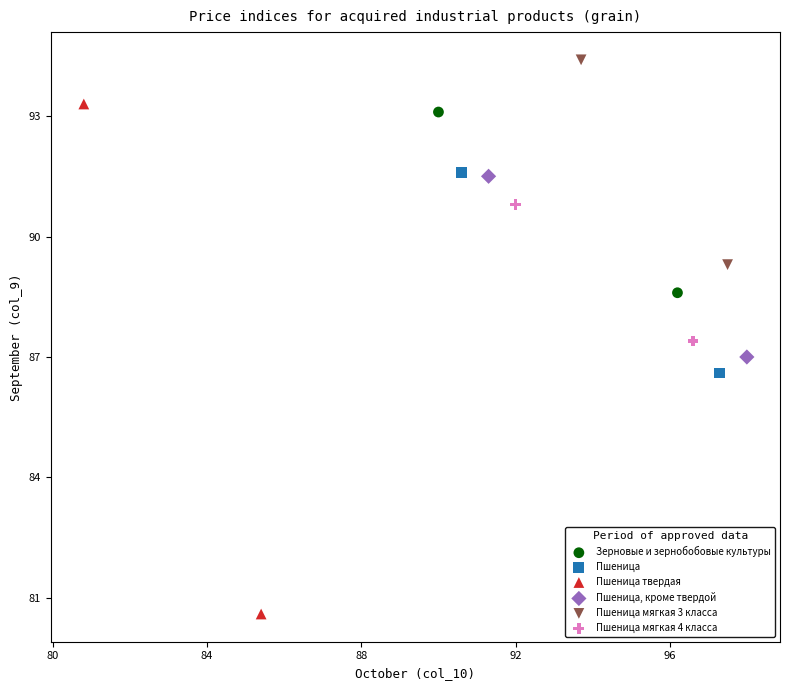

Which series contains the highest Y value?

Пшеница мягкая 3 класса